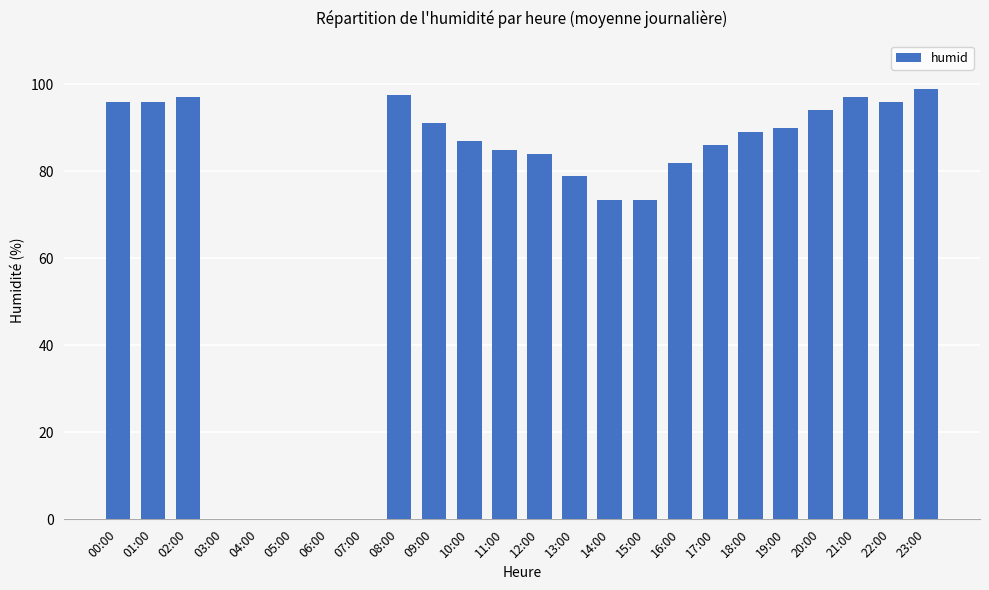

What is the difference between the values at 23:00 and 00:00?

3.0